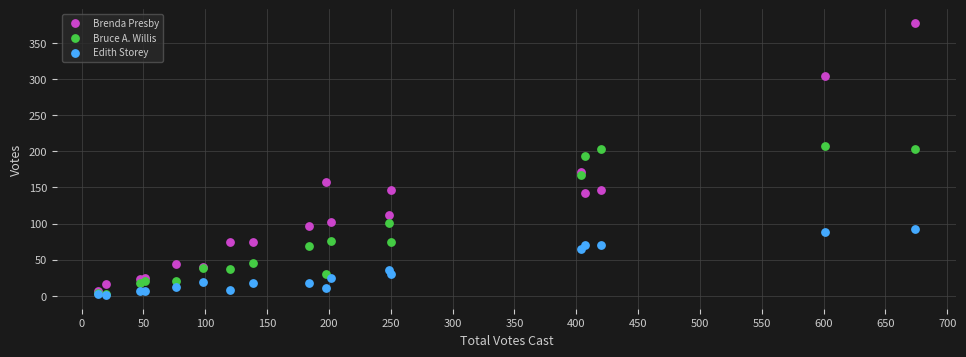

What are all the series names shown in the legend?

Brenda Presby, Bruce A. Willis, Edith Storey